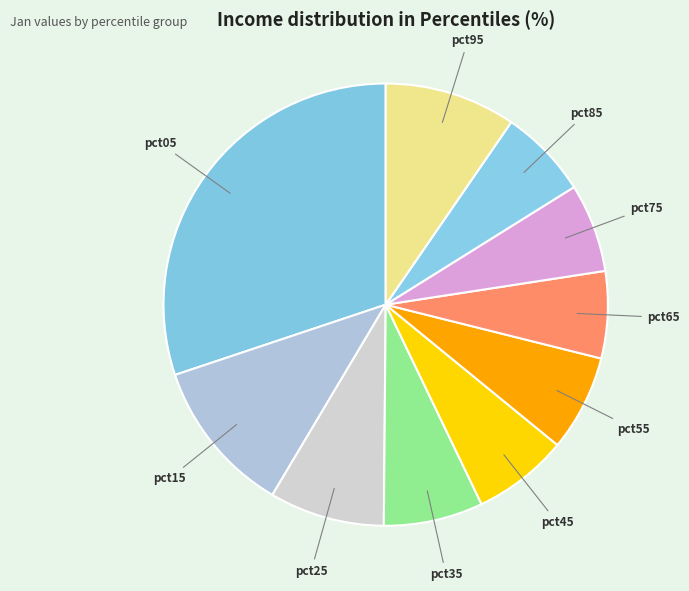

What is the smallest slice in the pie chart?

pct65